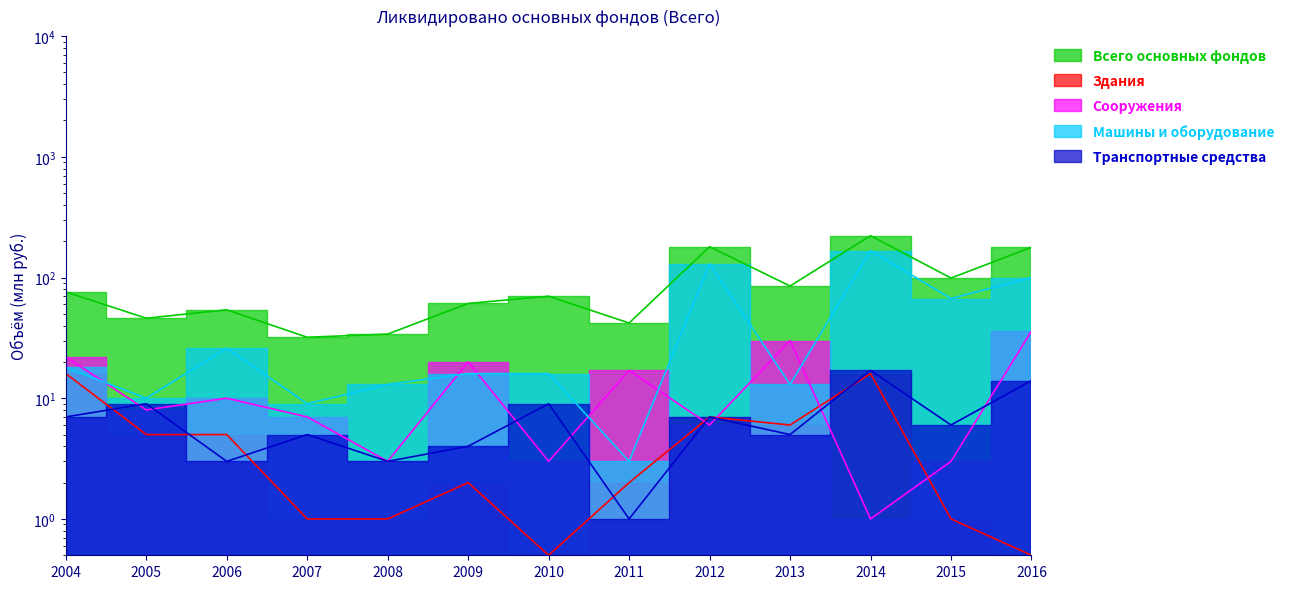

At 2016, list the series in order from smallest to largest.

Здания, Транспортные средства, Сооружения, Машины и оборудование, Всего основных фондов